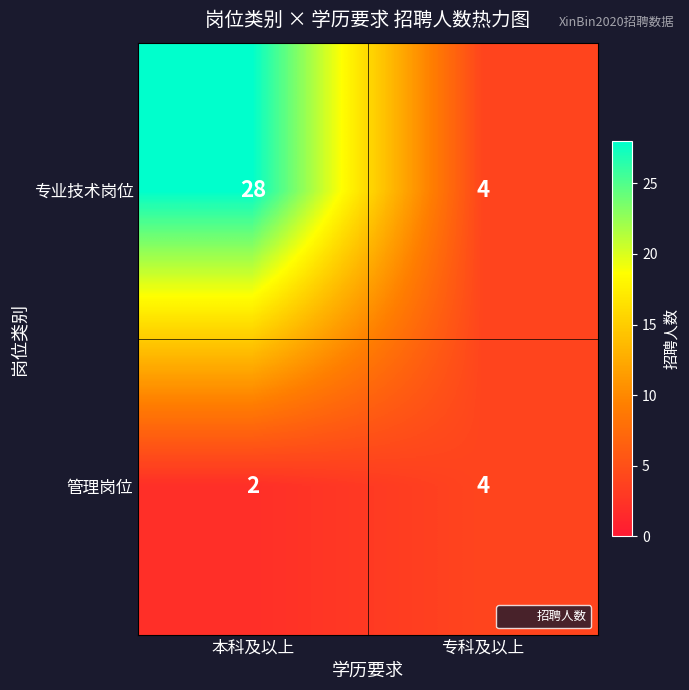

At 本科及以上, list the series in order from smallest to largest.

管理岗位, 专业技术岗位